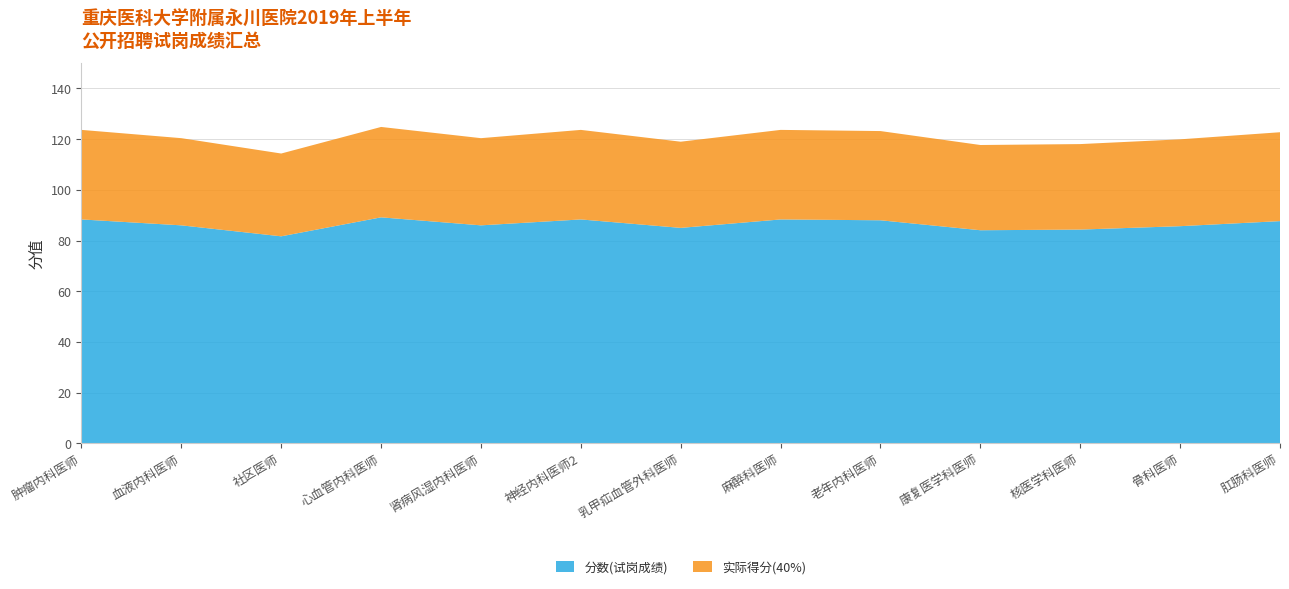

Reading left to right, list all the values displayed in this chart.

分数(试岗成绩): 88.3	86.0	81.7	89.2	86.0	88.3	85.0	88.3	88.0	84.1	84.3	85.7	87.7
实际得分(40%): 35.3	34.4	32.7	35.7	34.4	35.3	34.0	35.3	35.2	33.6	33.7	34.3	35.1